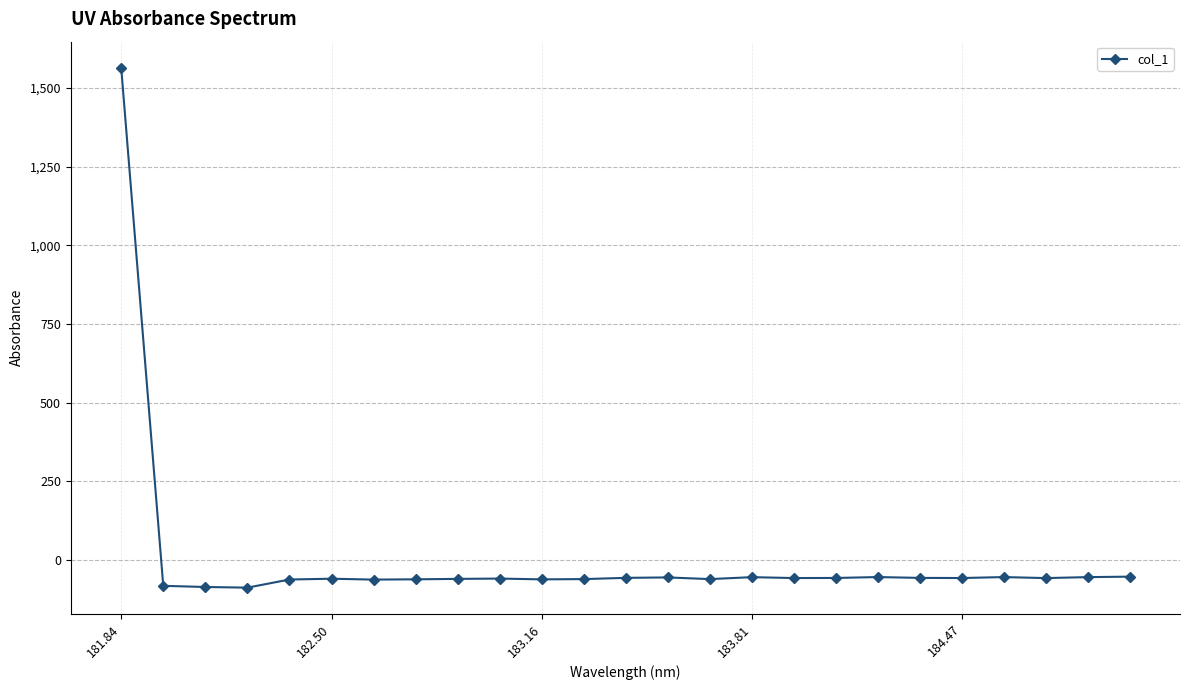

What is the maximum value shown in the chart?

1564.8